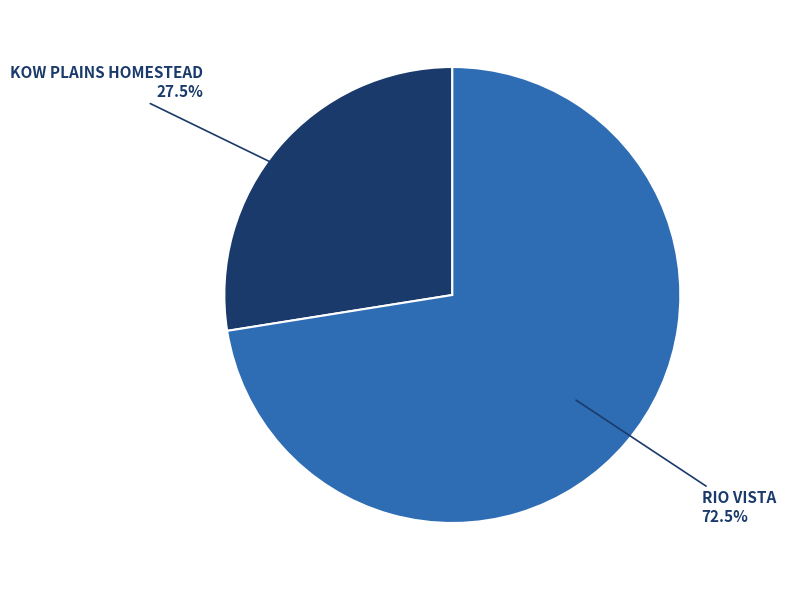

How many segments does this pie chart have?

2